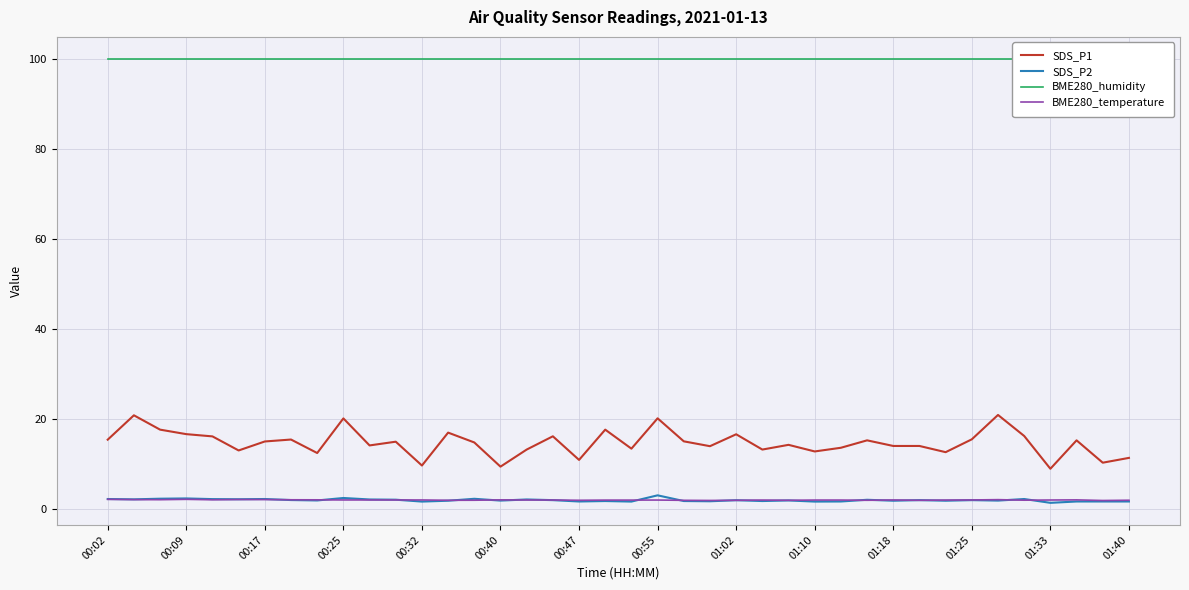

What is the highest value of the BME280_humidity series?

100.0